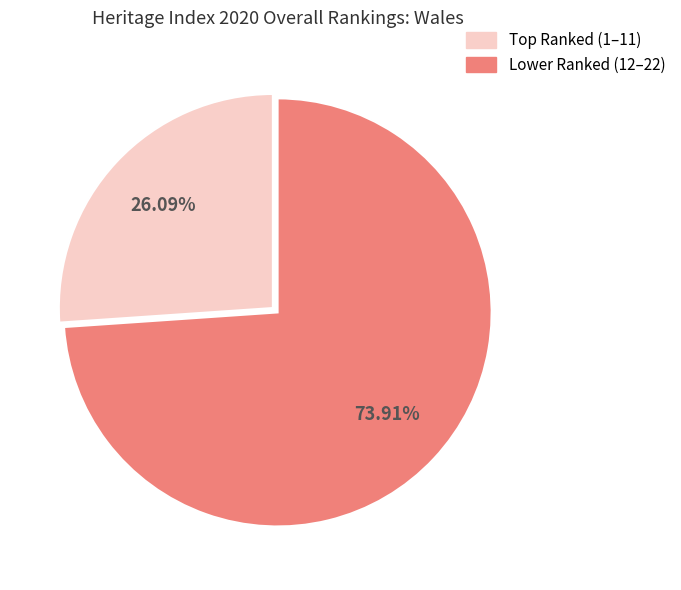

Is there a majority slice in this chart?

Yes